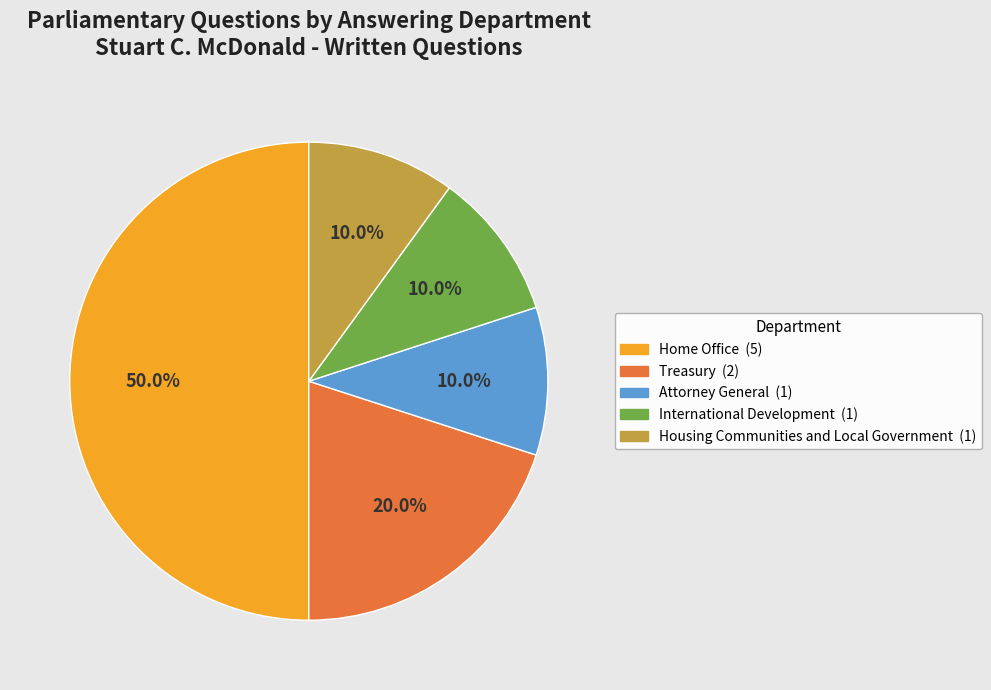

The Treasury slice represents 27% of the pie. True or false?

False